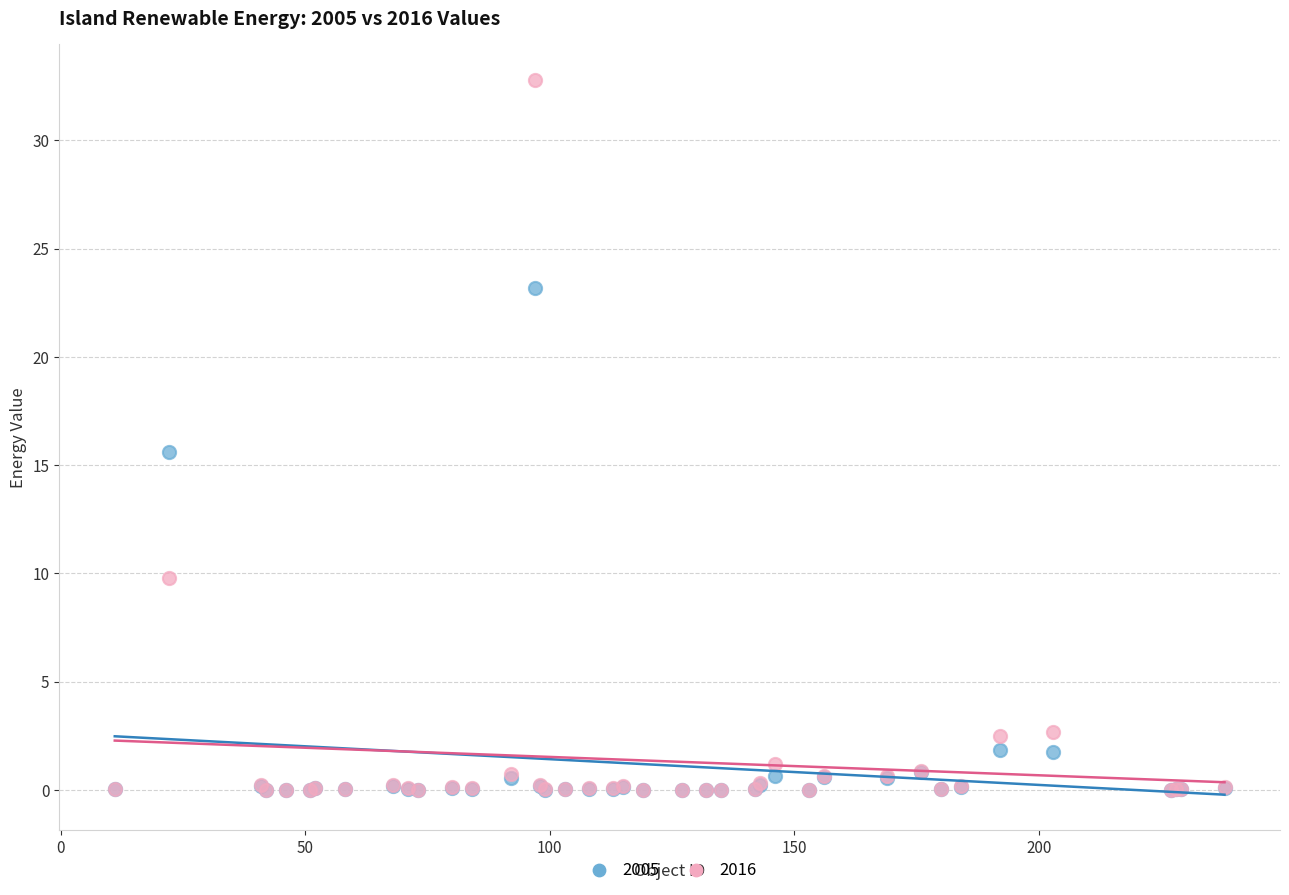

What are all the series names shown in the legend?

2005, 2016